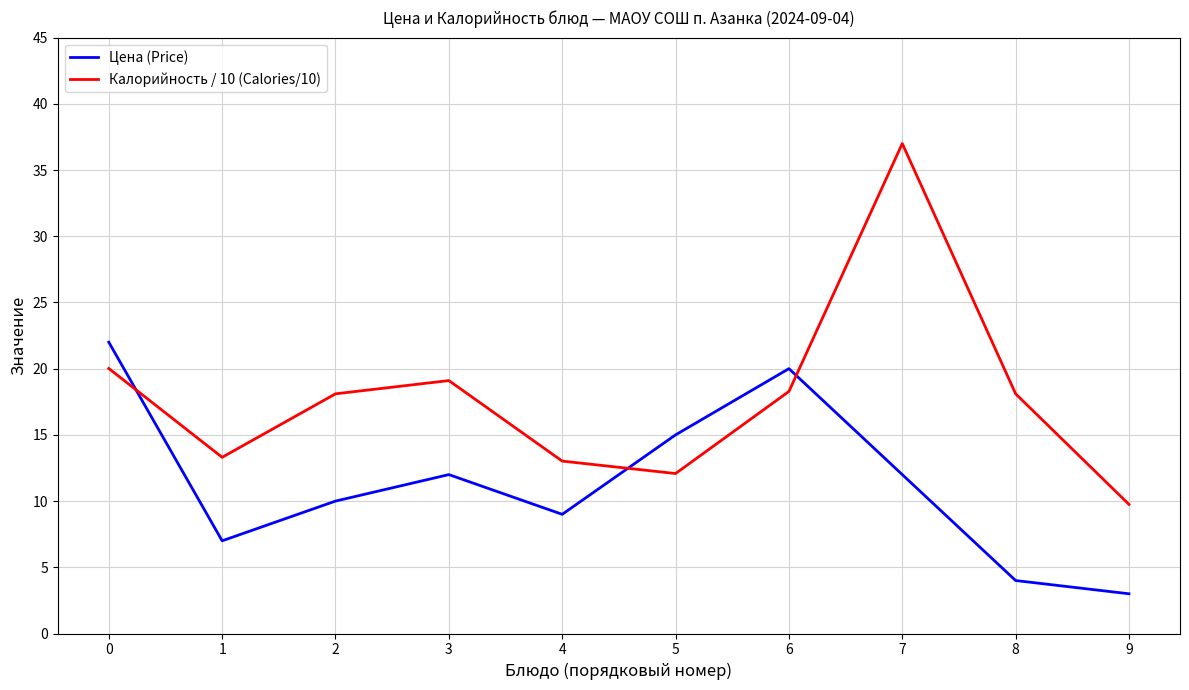

Which series has the largest total across all categories?

Калорийность / 10 (Calories/10)